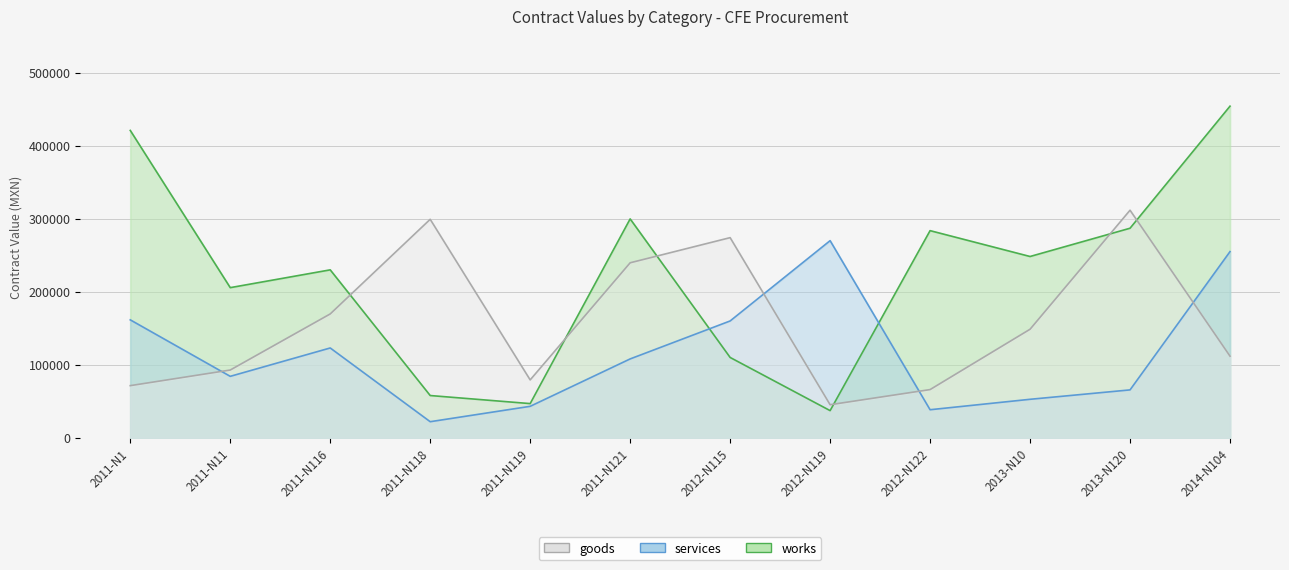

What is the difference between the works values at 2011-N121 and 2011-N116?

69800.0